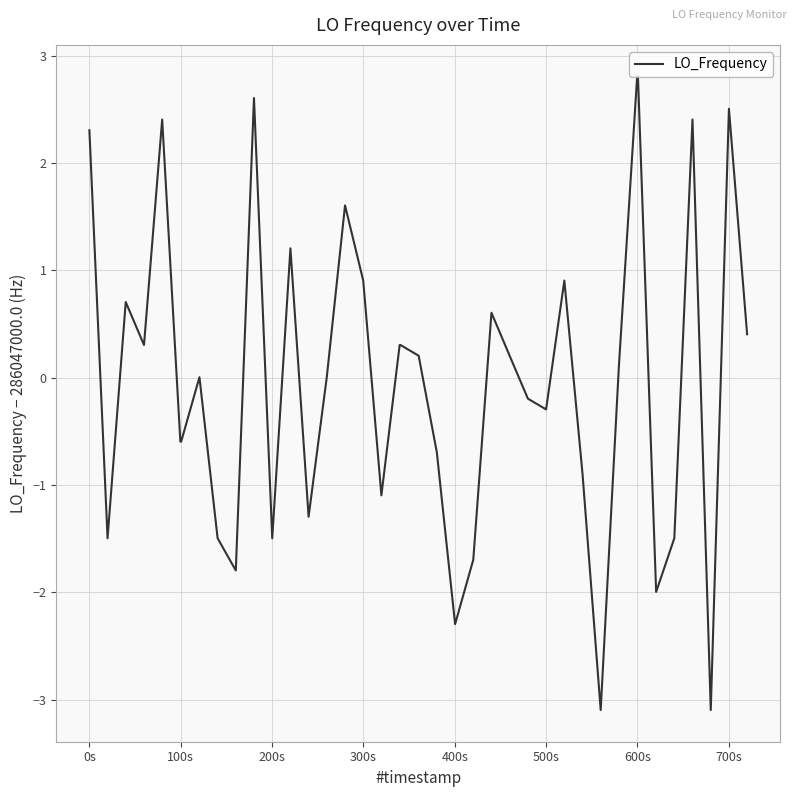

What is the minimum value shown in the chart?

-3.1